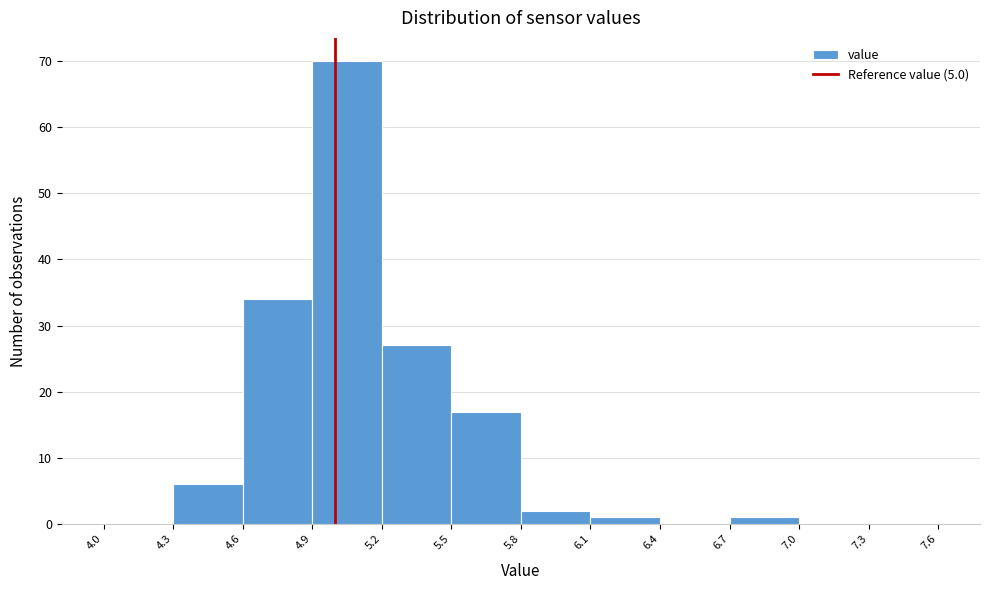

Reading left to right, transcribe this chart: for each bar, give the range it covers on the x-axis and its height. The values are not printed on the chart, so give them approximately, as read against the axis.

4.0 to 4.3: 0
4.3 to 4.6: 6
4.6 to 4.9: 34
4.9 to 5.2: 70
5.2 to 5.5: 27
5.5 to 5.8: 17
5.8 to 6.1: 2
6.1 to 6.4: 1
6.4 to 6.7: 0
6.7 to 7.0: 1
7.0 to 7.3: 0
7.3 to 7.6: 0